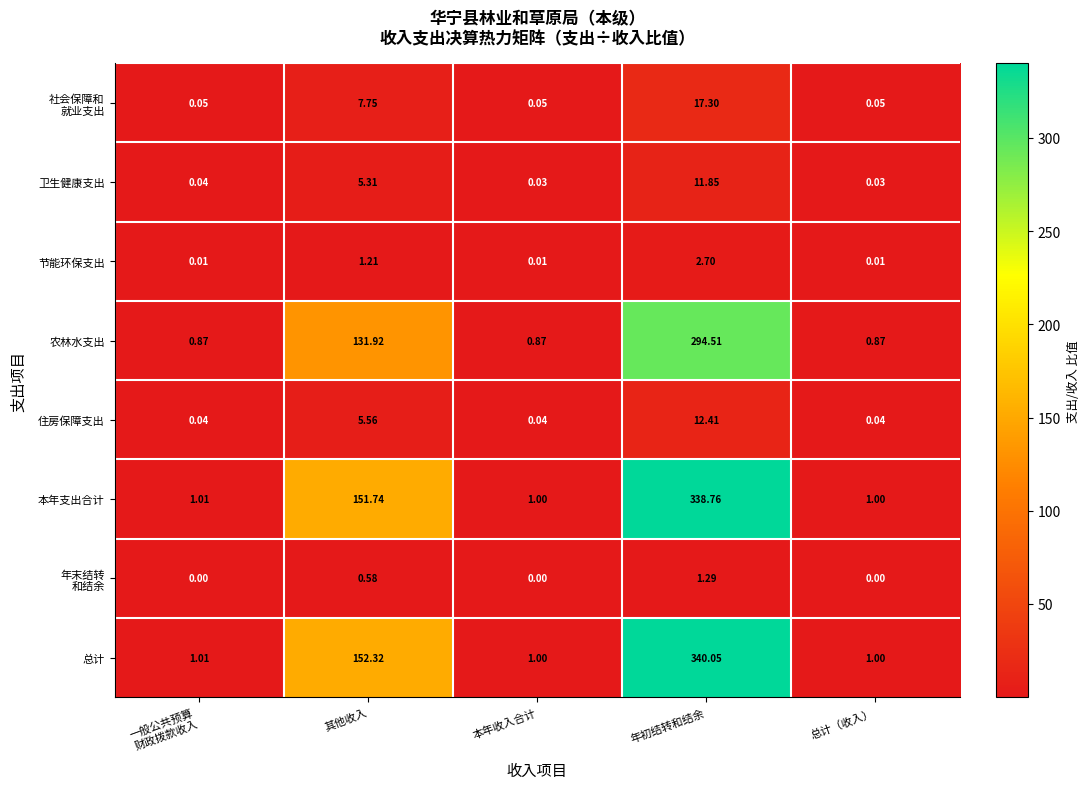

Where is 总计 nearest to the value 170?

其他收入